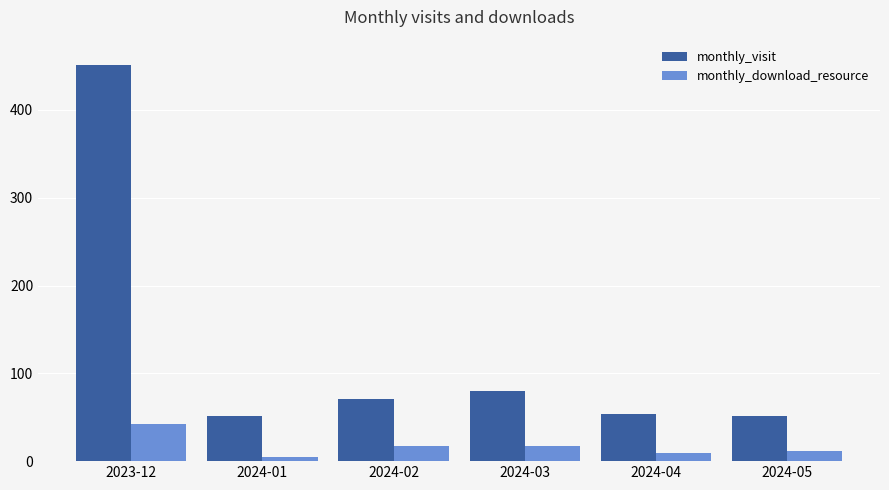

True or false: monthly_visit has a value of 785 at 2023-12.

False